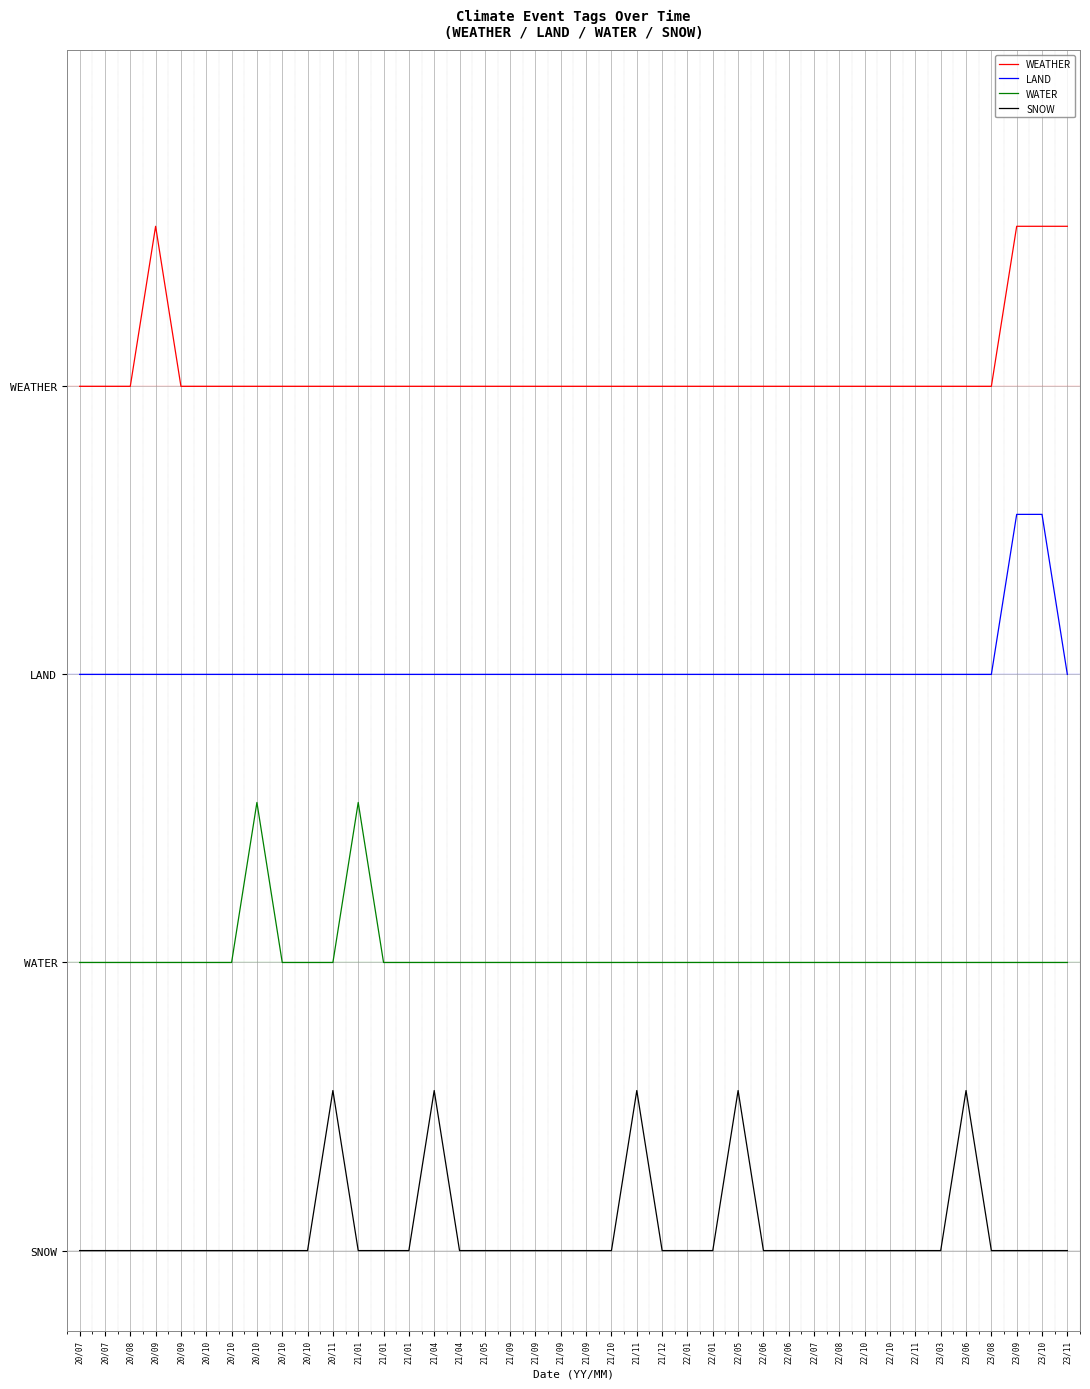

Reading right to left, list all the values displayed in this chart.

WEATHER: 6.4	6.4	6.4	5.4	5.4	5.4	5.4	5.4	5.4	5.4	5.4	5.4	5.4	5.4	5.4	5.4	5.4	5.4	5.4	5.4	5.4	5.4	5.4	5.4	5.4	5.4	5.4	5.4	5.4	5.4	5.4	5.4	5.4	5.4	5.4	5.4	6.4	5.4	5.4	5.4
LAND: 3.6	4.6	4.6	3.6	3.6	3.6	3.6	3.6	3.6	3.6	3.6	3.6	3.6	3.6	3.6	3.6	3.6	3.6	3.6	3.6	3.6	3.6	3.6	3.6	3.6	3.6	3.6	3.6	3.6	3.6	3.6	3.6	3.6	3.6	3.6	3.6	3.6	3.6	3.6	3.6
WATER: 1.8	1.8	1.8	1.8	1.8	1.8	1.8	1.8	1.8	1.8	1.8	1.8	1.8	1.8	1.8	1.8	1.8	1.8	1.8	1.8	1.8	1.8	1.8	1.8	1.8	1.8	1.8	1.8	2.8	1.8	1.8	1.8	2.8	1.8	1.8	1.8	1.8	1.8	1.8	1.8
SNOW: 0.0	0.0	0.0	0.0	1.0	0.0	0.0	0.0	0.0	0.0	0.0	0.0	0.0	1.0	0.0	0.0	0.0	1.0	0.0	0.0	0.0	0.0	0.0	0.0	0.0	1.0	0.0	0.0	0.0	1.0	0.0	0.0	0.0	0.0	0.0	0.0	0.0	0.0	0.0	0.0